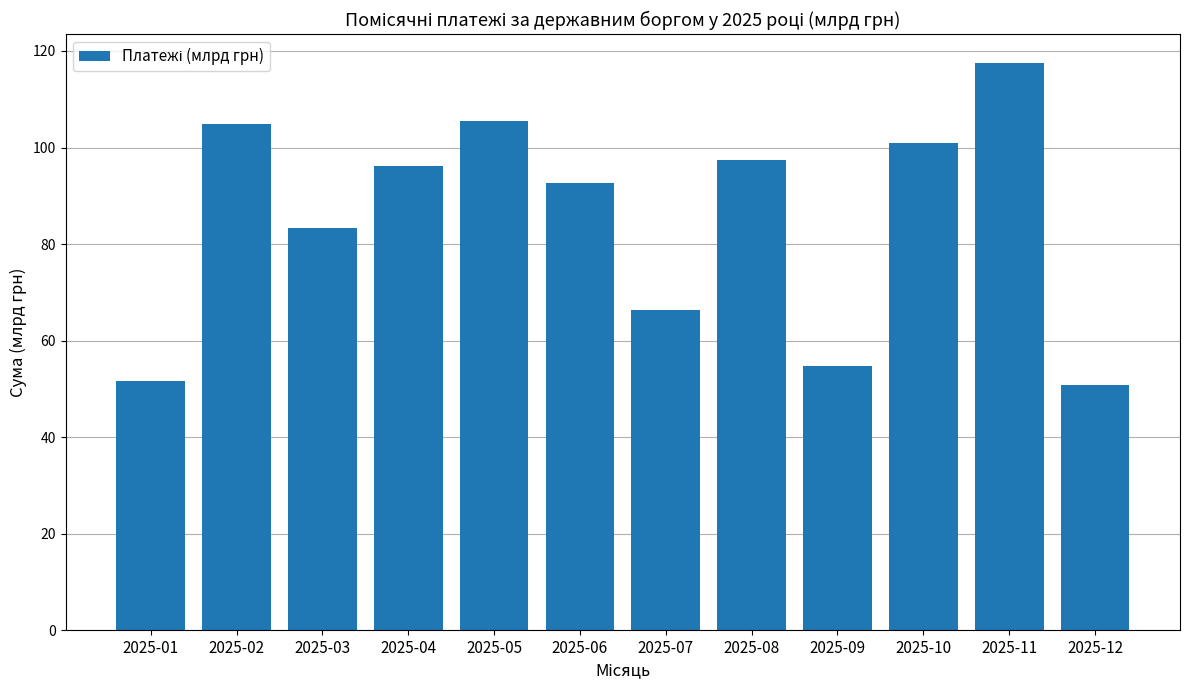

What is the value of the 8th bar from the left?

97.4